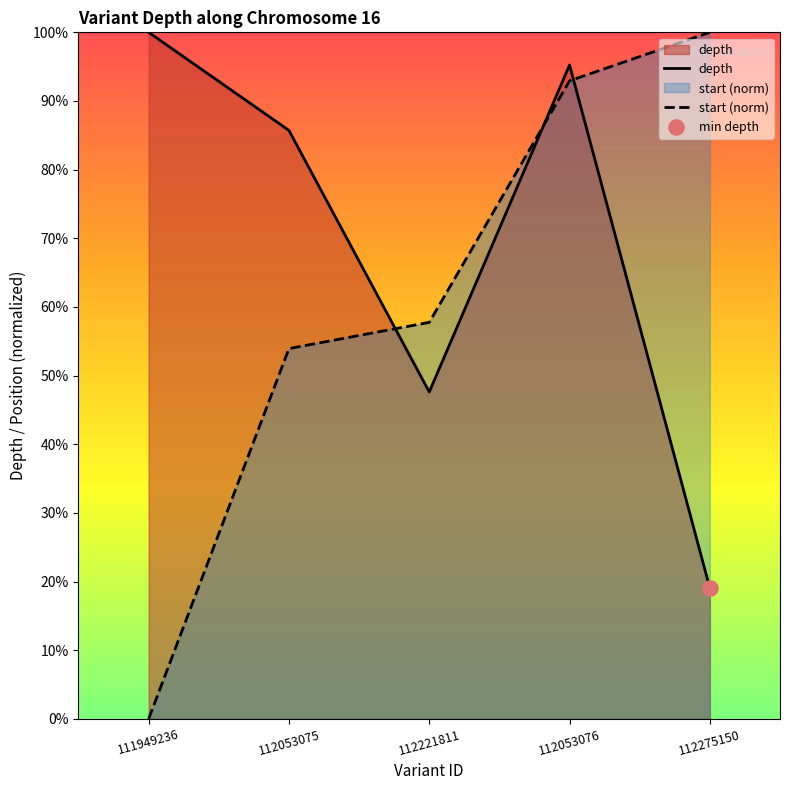

At how many categories does at least one series exceed 24?

5